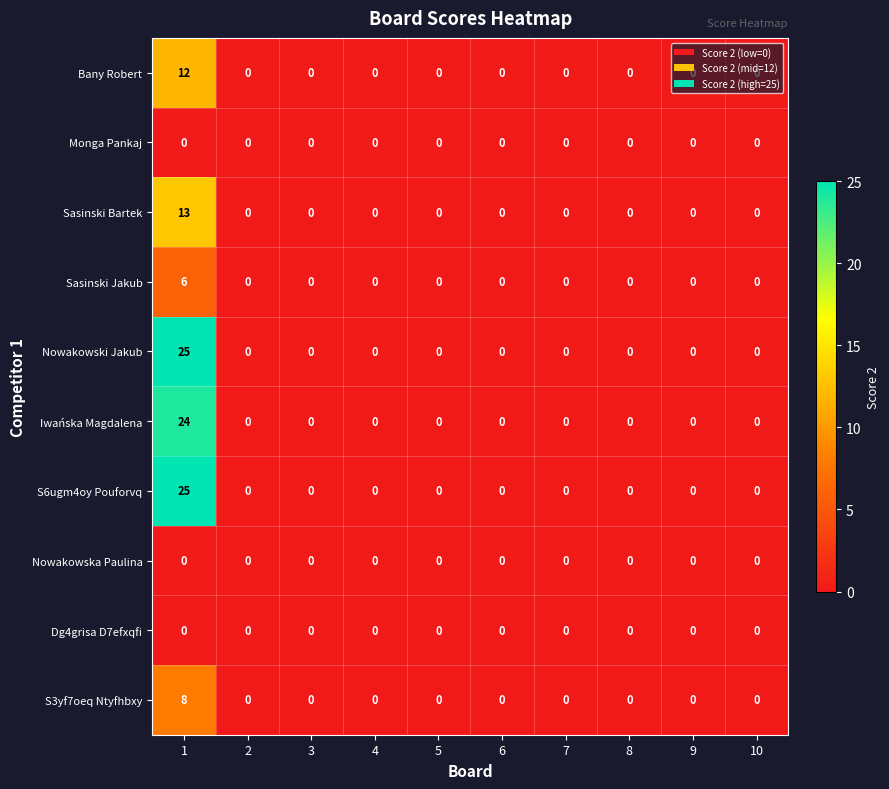

The Sasinski Bartek series shows 8 at 5. True or false?

False